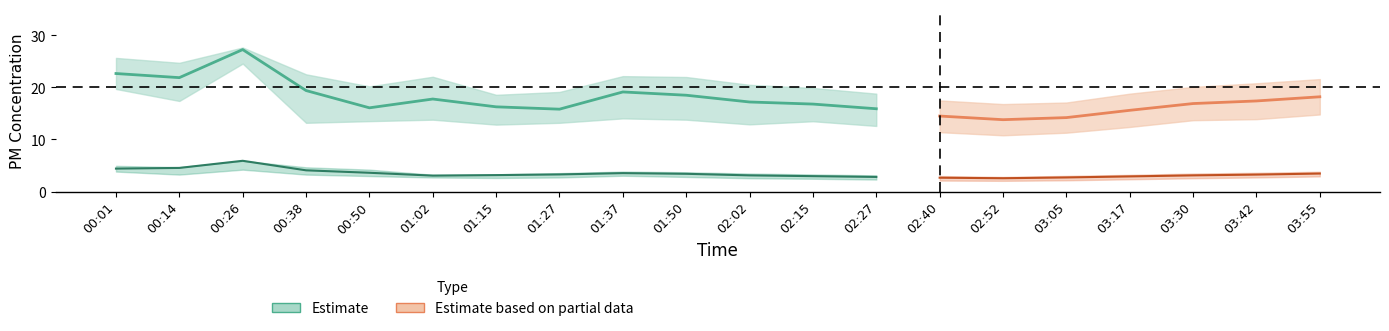

What is the spread (max minus min) of values at 01:27?

16.4